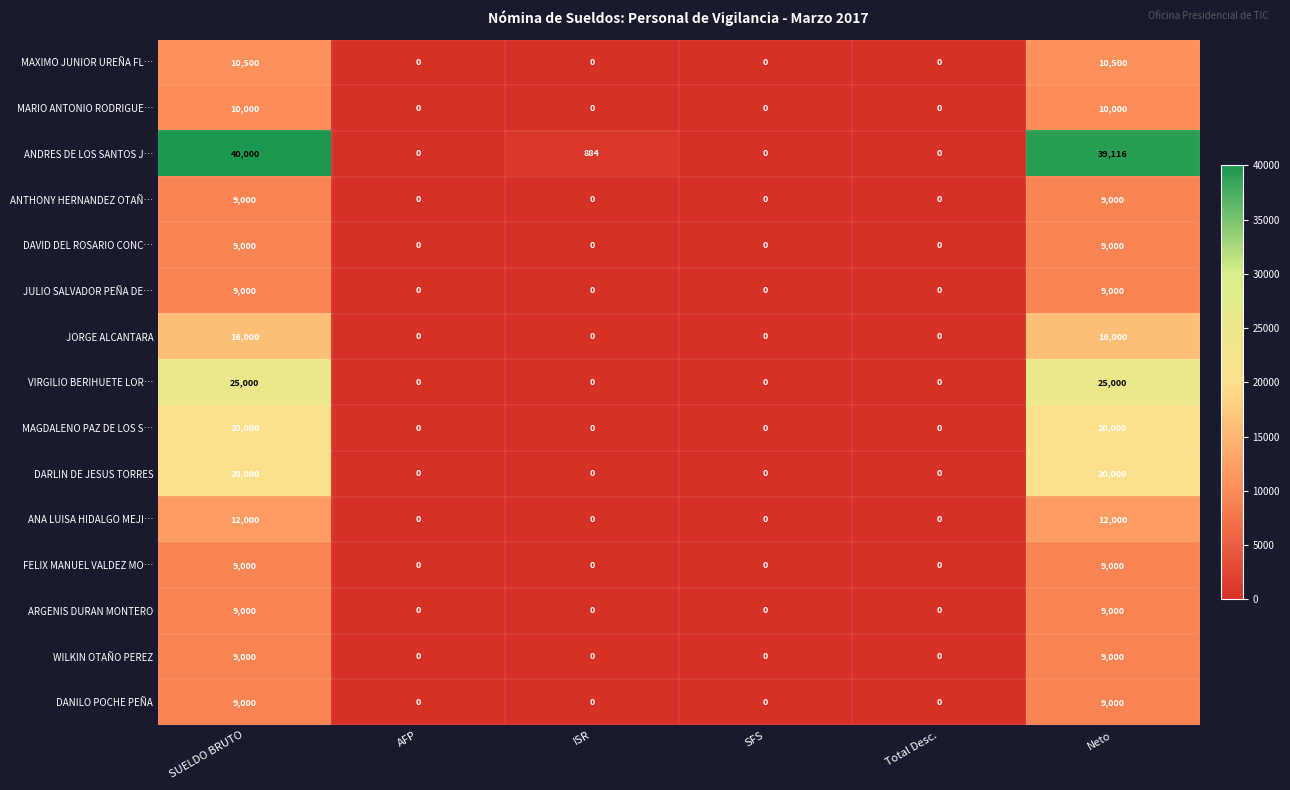

What is the spread (max minus min) of values at SUELDO BRUTO?

31000